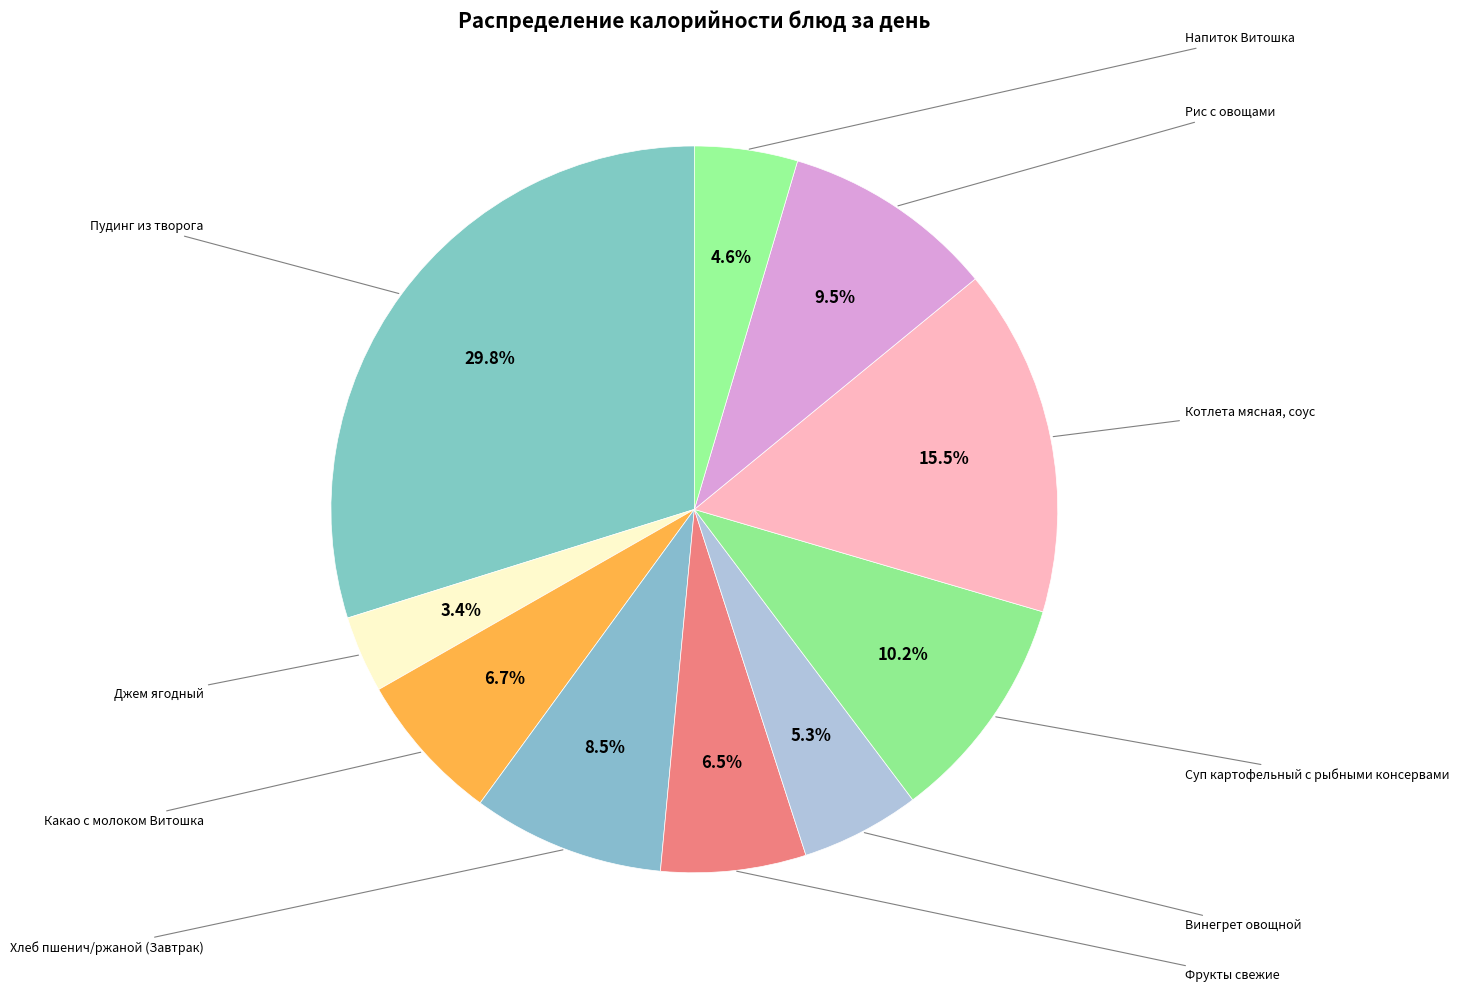

To the nearest percent, what is the difference between the largest and smallest slice percentages?

26%